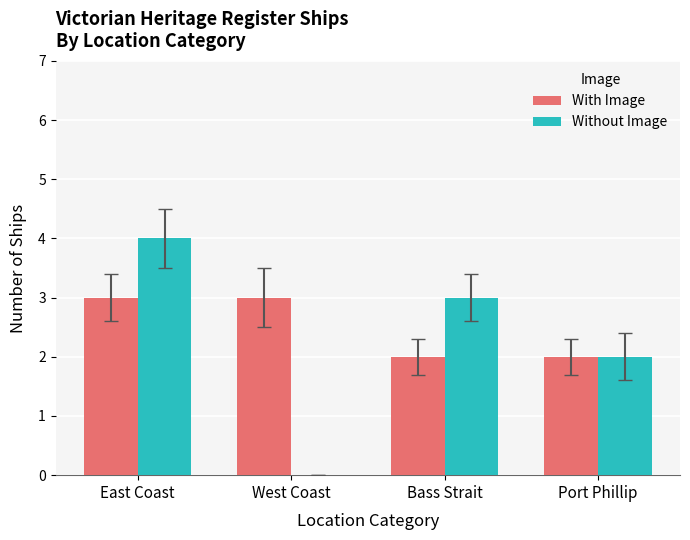

How many groups of bars are there?

4